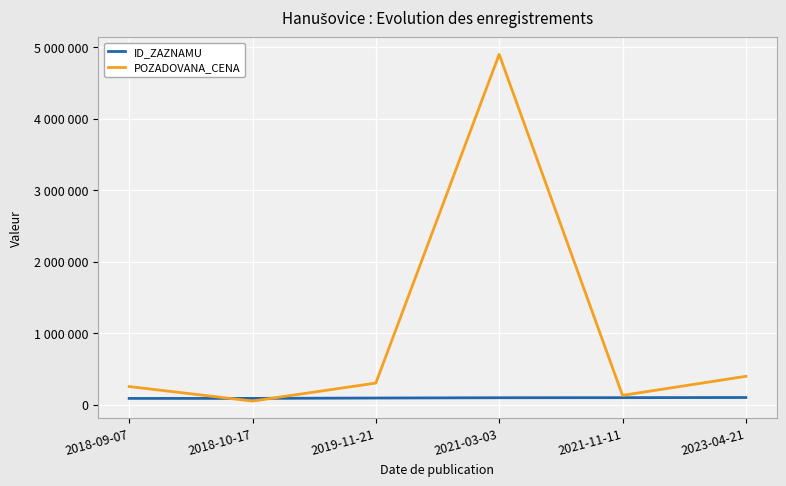

What are all the series names shown in the legend?

ID_ZAZNAMU, POZADOVANA_CENA